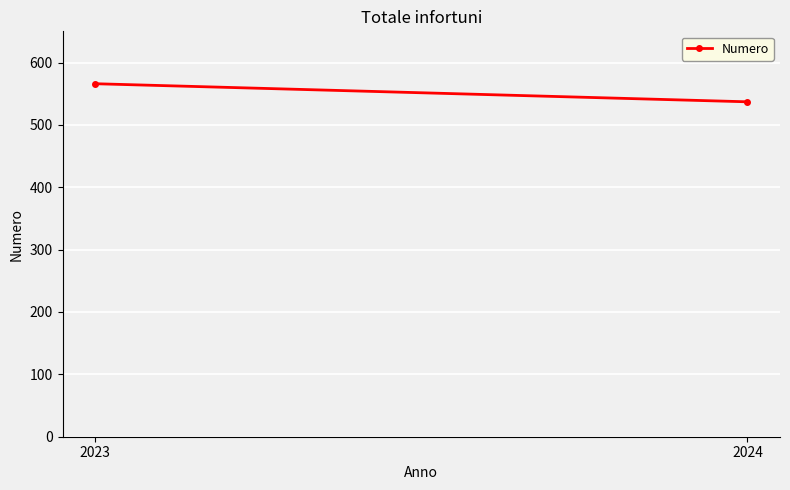

Is this an area chart (filled region under the line)?

No